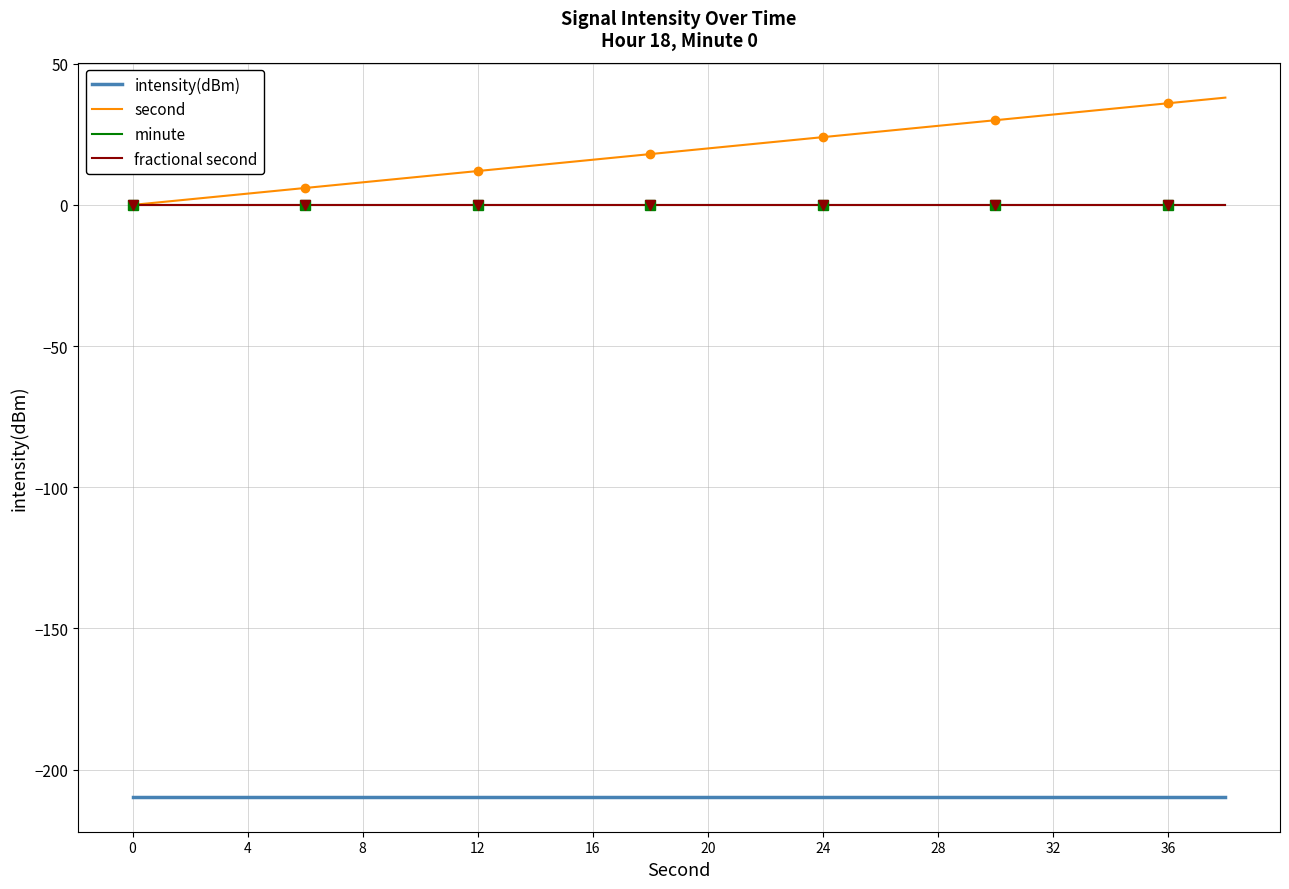

What is the label of the 11th point from the right?

36